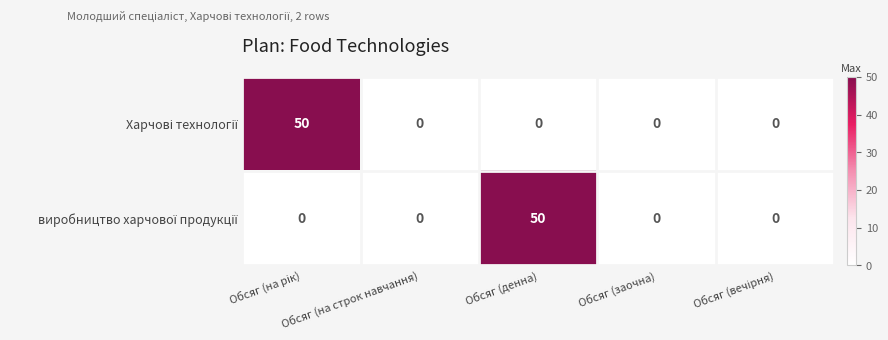

How many series are shown in this chart?

2